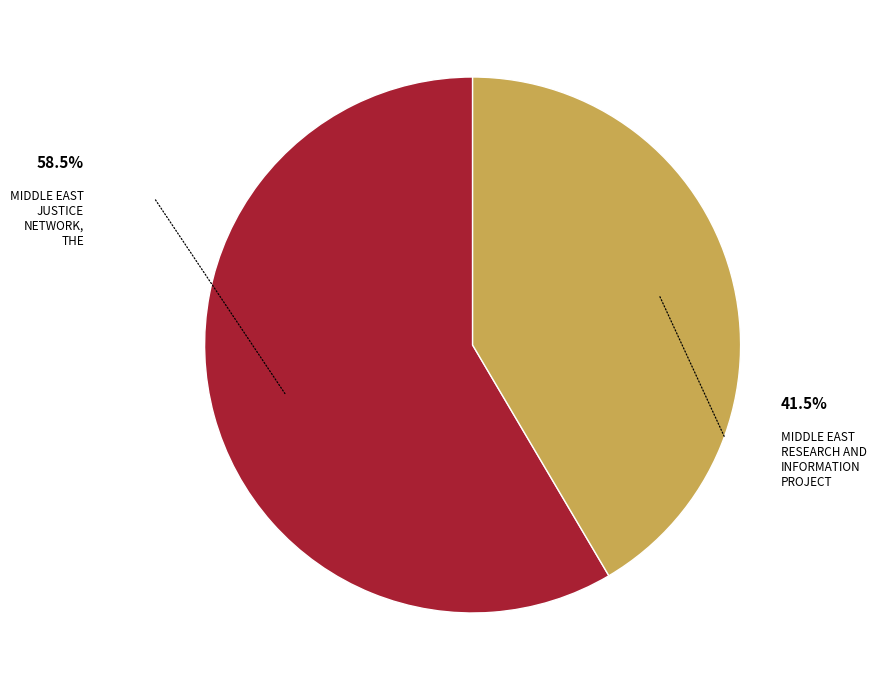

Is there a majority slice in this chart?

Yes